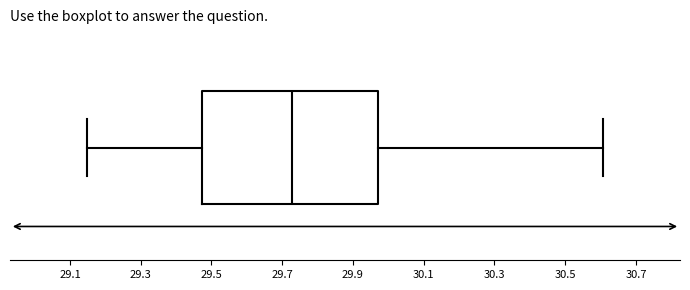

Read this box plot against the x-axis: the position of the median line, the range covered by the box, and the ends of both whiskers. The values are not printed on the chart, so give them approximately, as read against the axis.

median 29.72, box 29.48 to 29.96, whiskers 29.14 to 30.60